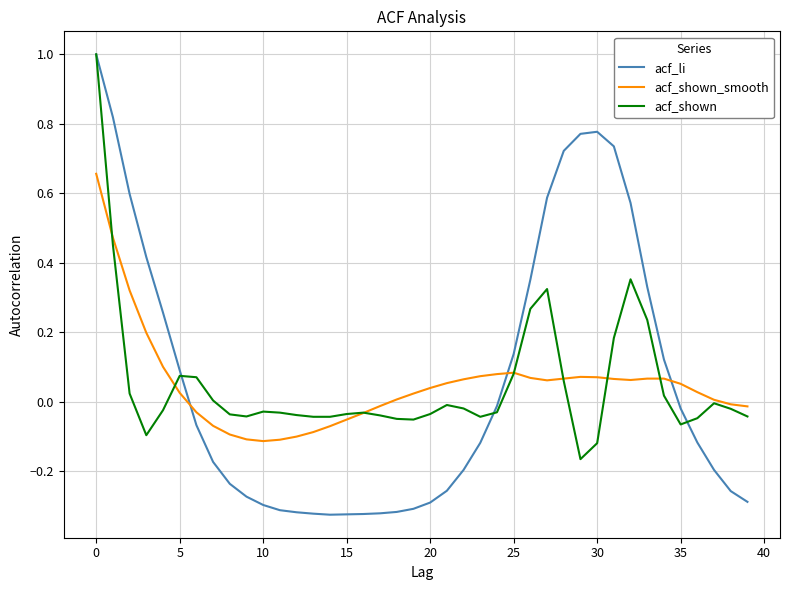

What is the greatest value displayed?

1.0